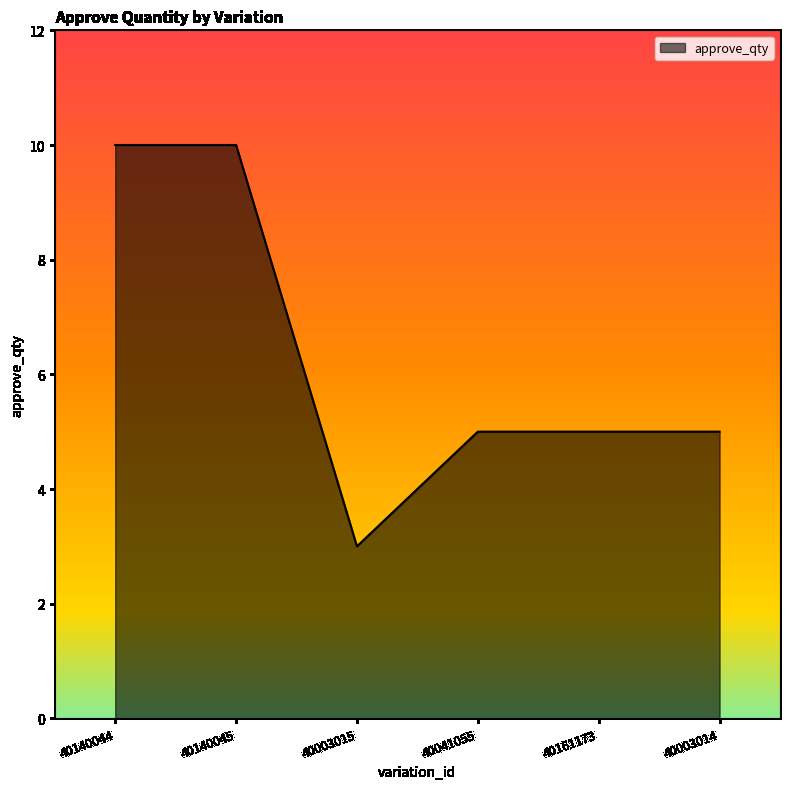

The chart shows a value of 3 at 40003015. True or false?

True